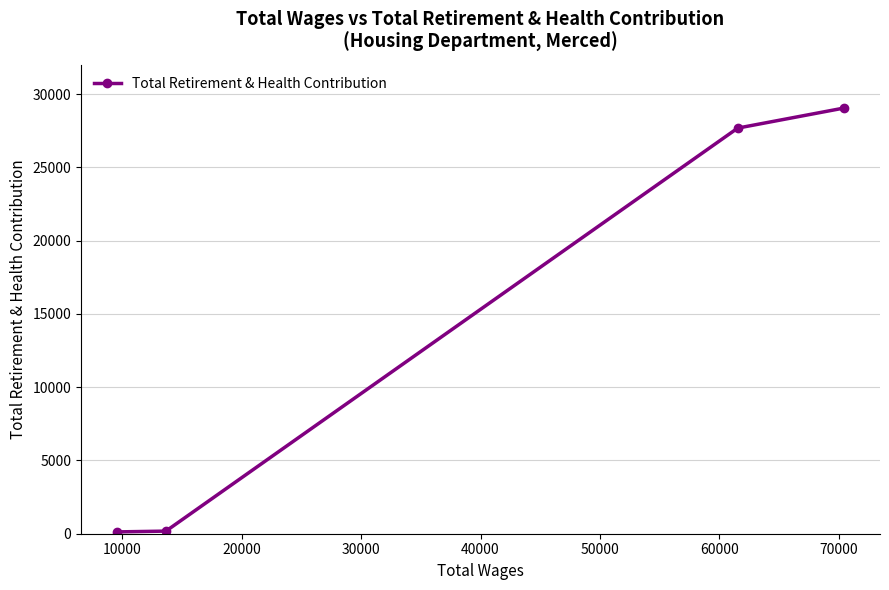

Does the chart have visible grid lines?

Yes